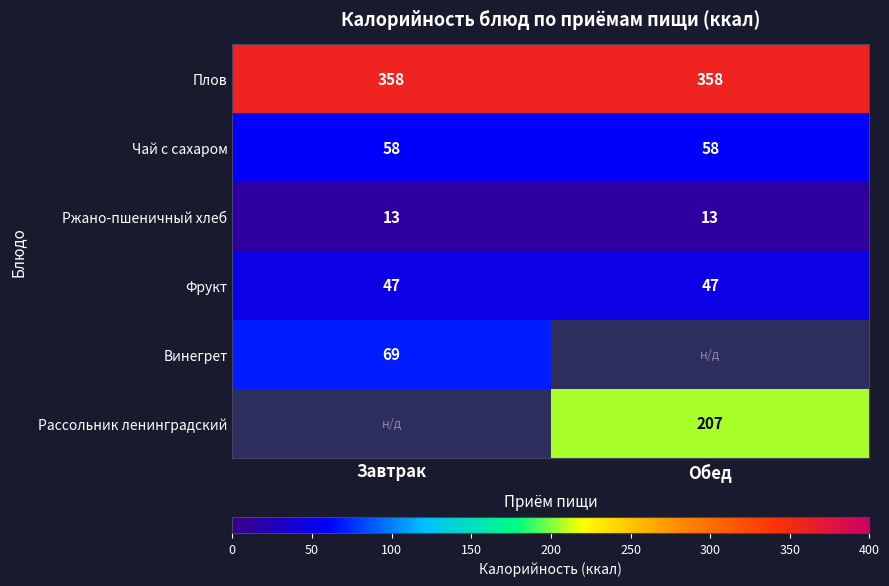

Is the value of Винегрет at Завтрак greater than the value of Фрукт at Обед?

Yes